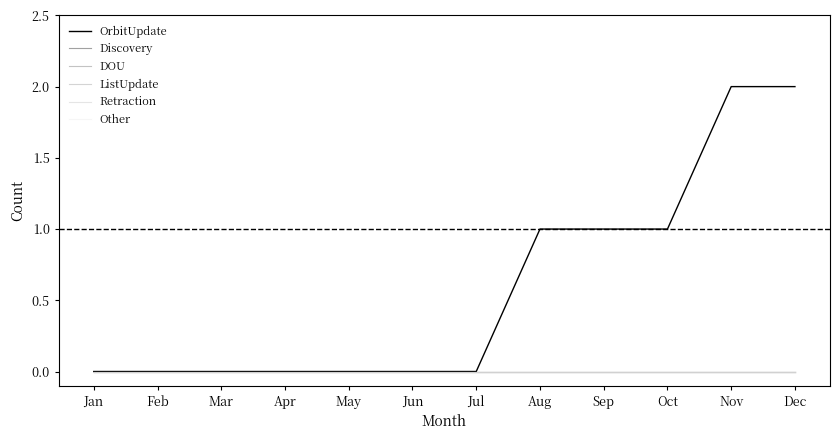

Is this an area chart (filled region under the line)?

No